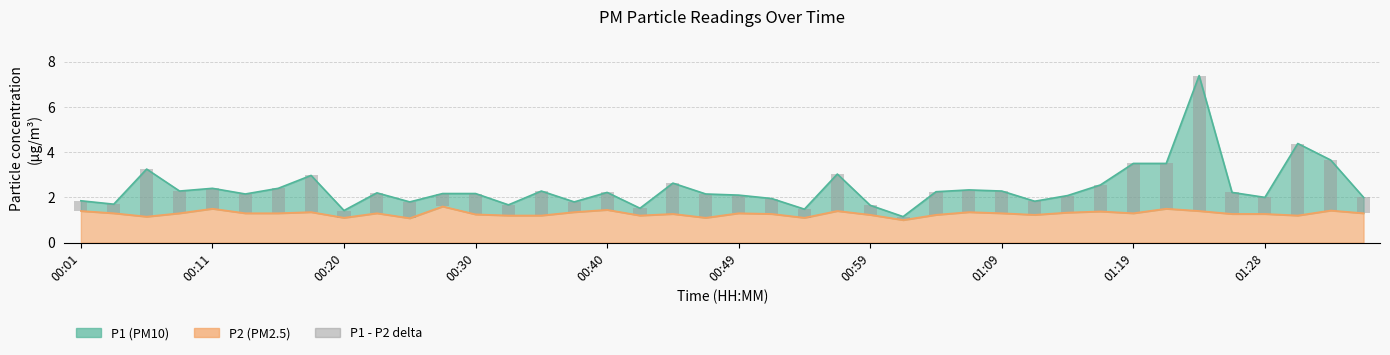

What is the difference between the second highest and minimum values?

3.0